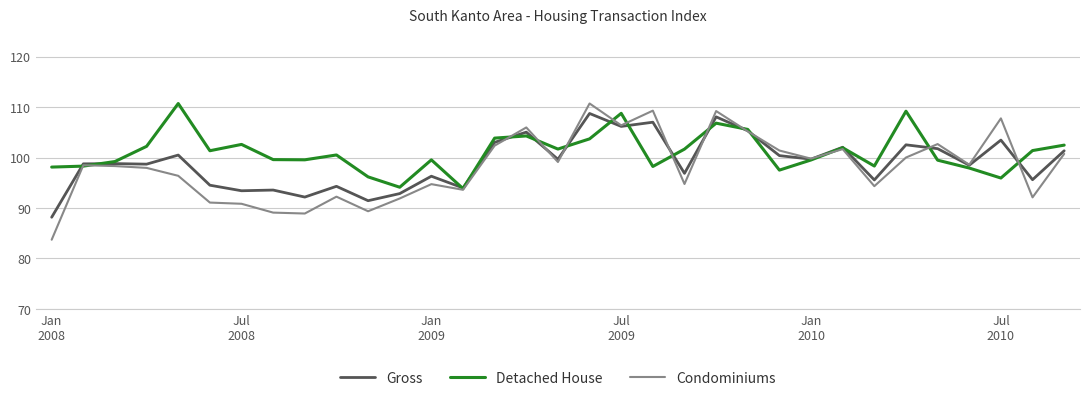

What is the minimum value shown in the chart?

83.7